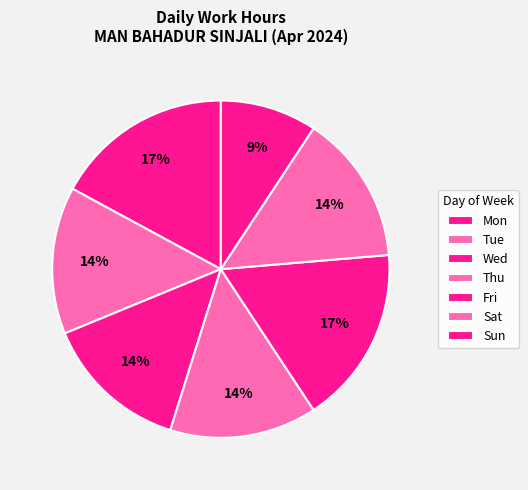

How many segments does this pie chart have?

7